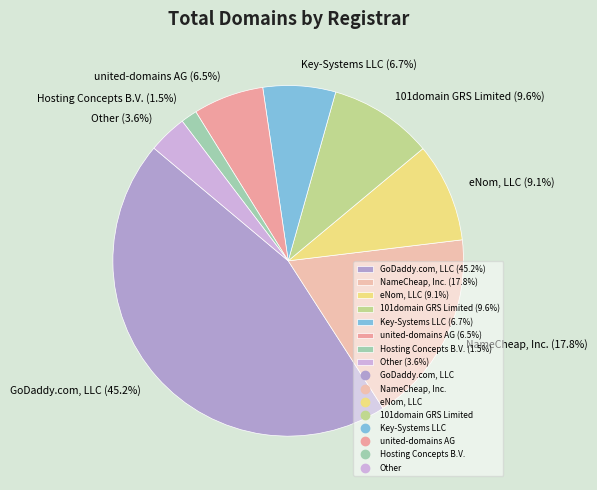

Which category has the biggest portion of the pie?

GoDaddy.com, LLC